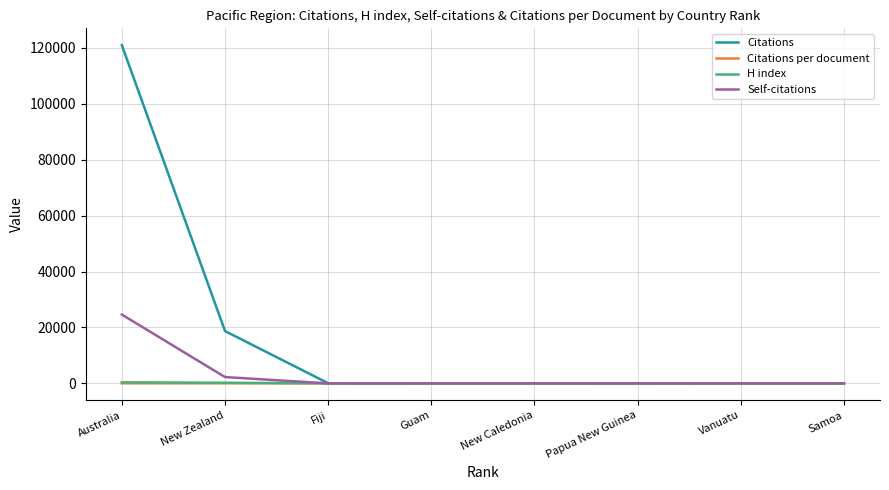

What is the total value across all series at Samoa?

43.0